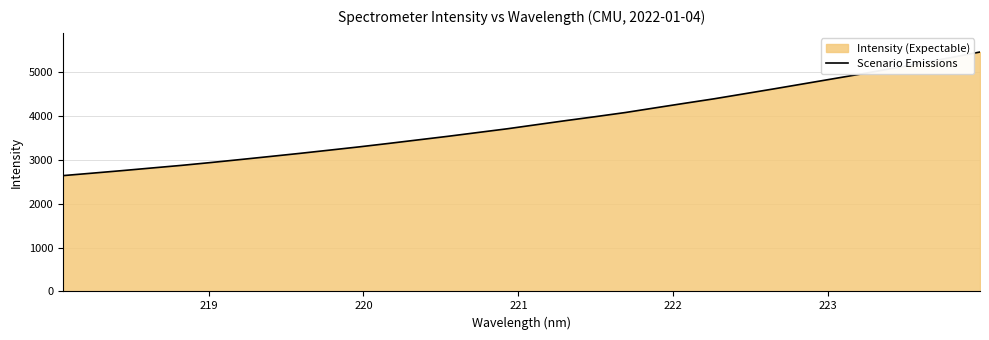

What is the value of the 11th point from the left?

3290.4